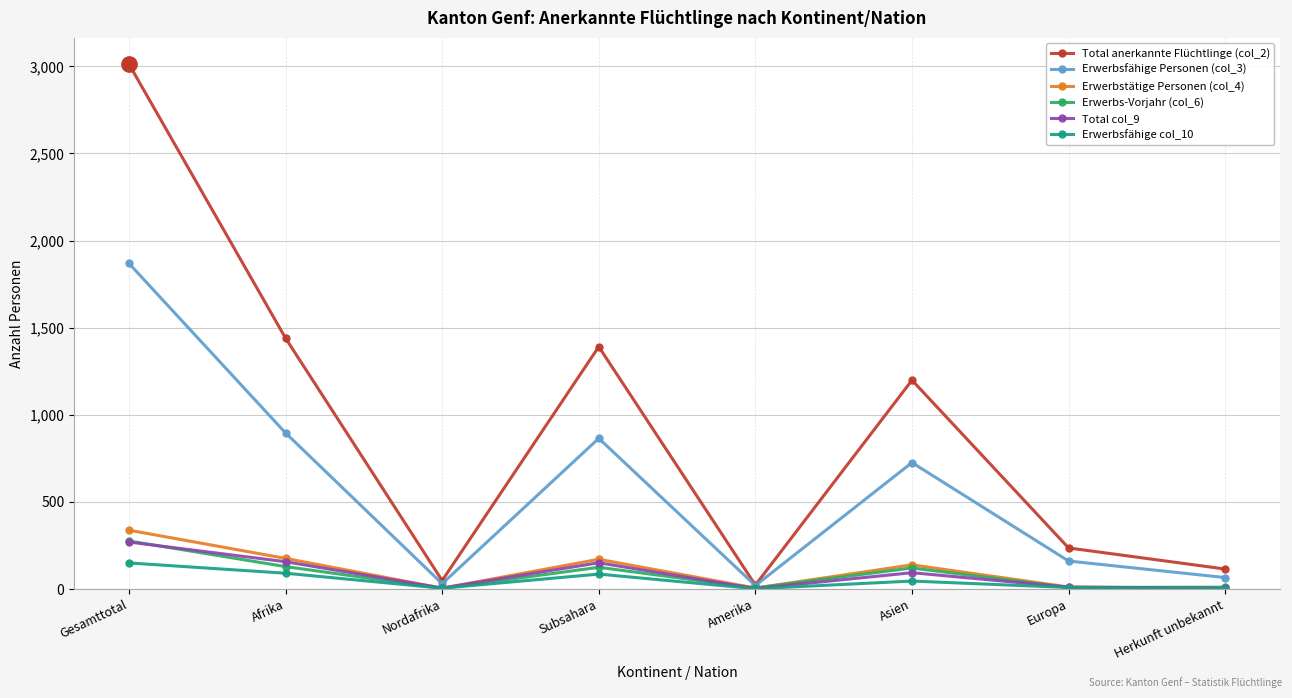

How many values in the Erwerbsfähige Personen (col_3) series are below 726?

4